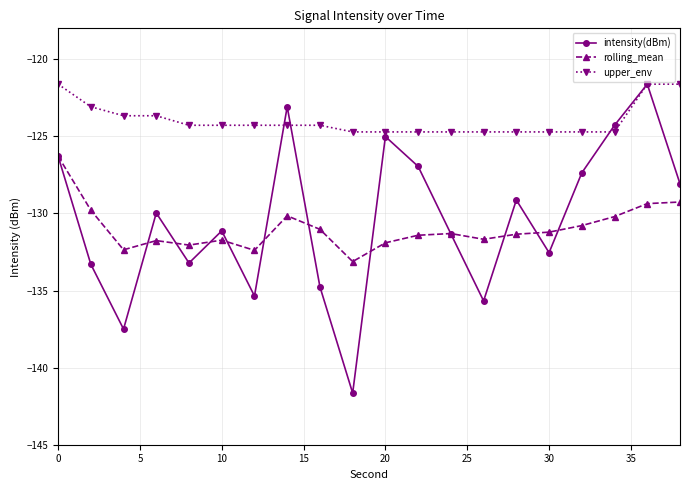

What is the average value of the upper_env series?

-124.0